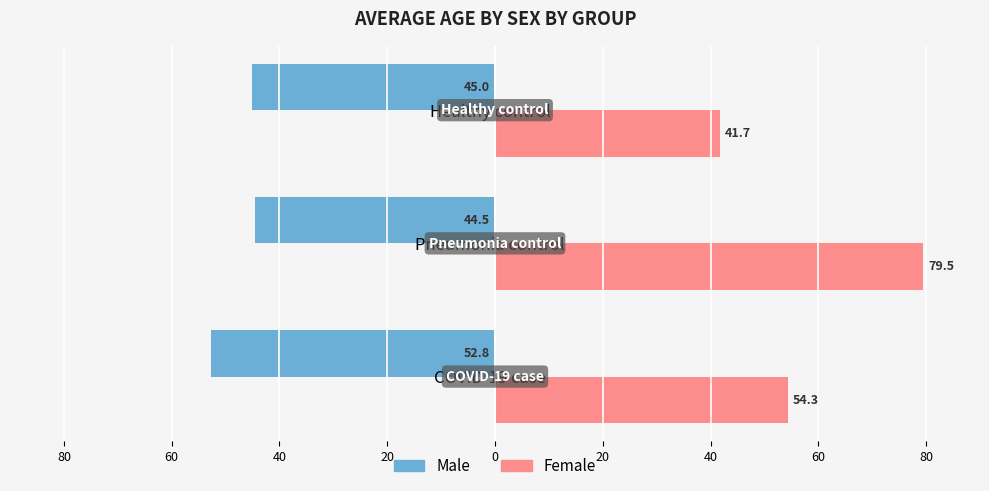

What are all the series names shown in the legend?

Male, Female